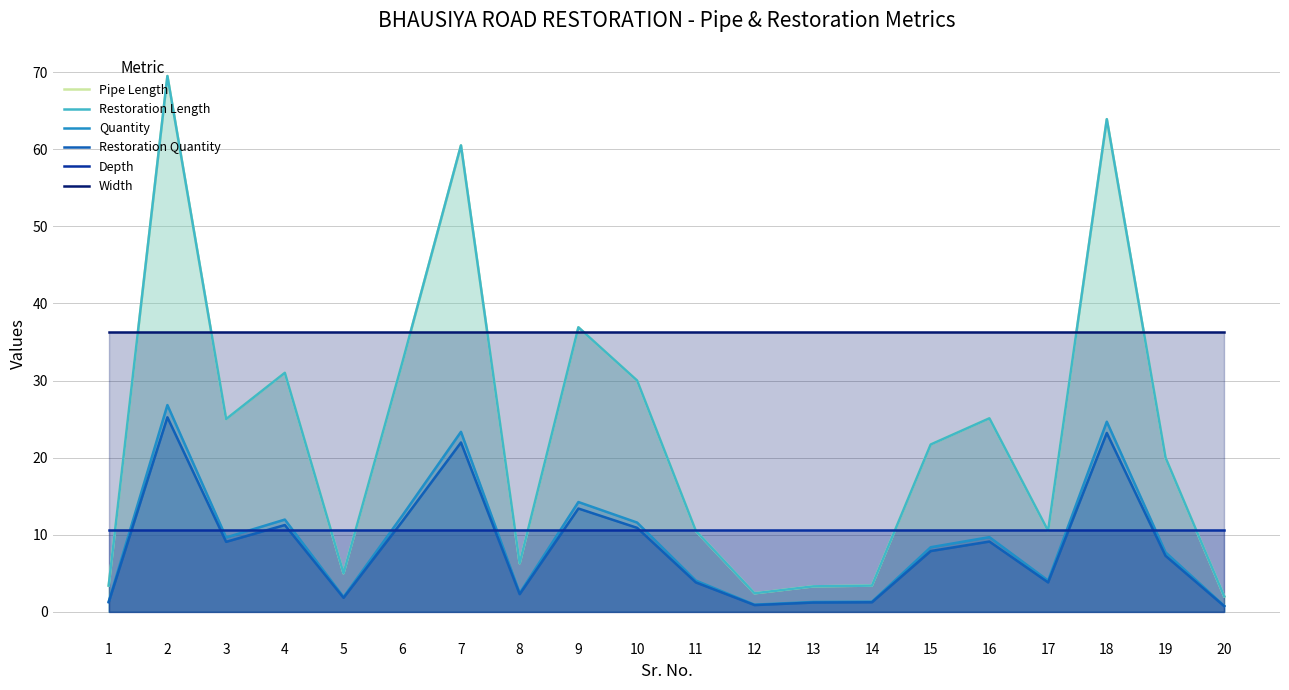

Which series changed the most between 4 and 16?

Pipe Length